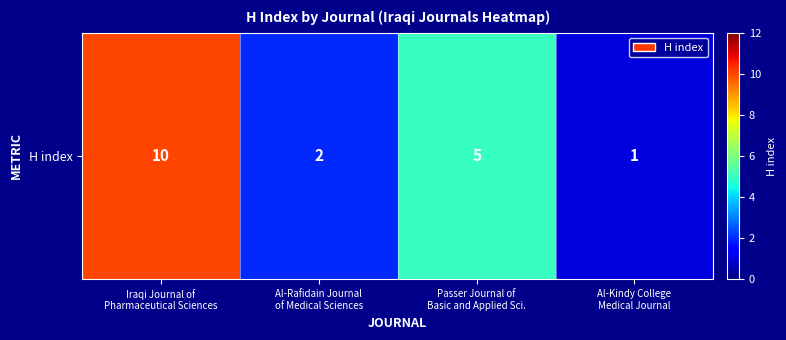

How many values are between 2 and 10?

3